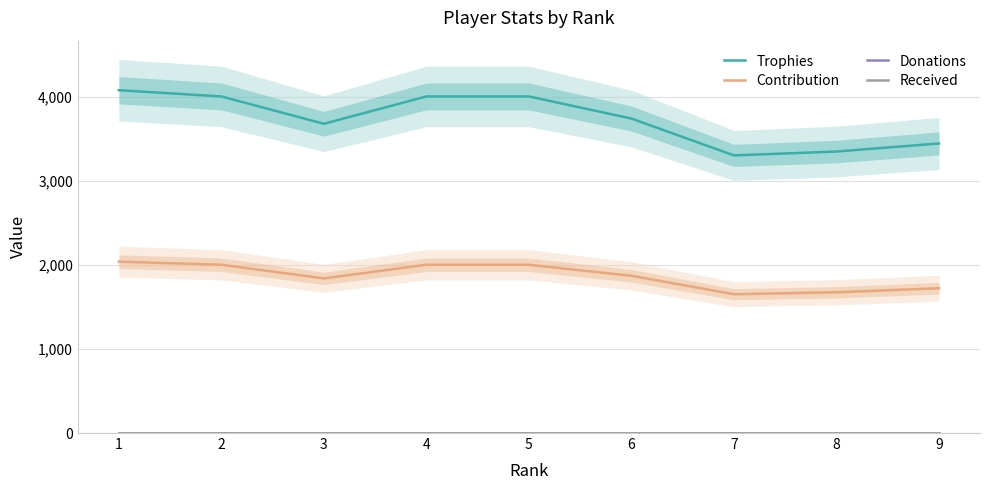

Rank the series at 4 from lowest to highest value.

Donations, Received, Contribution, Trophies